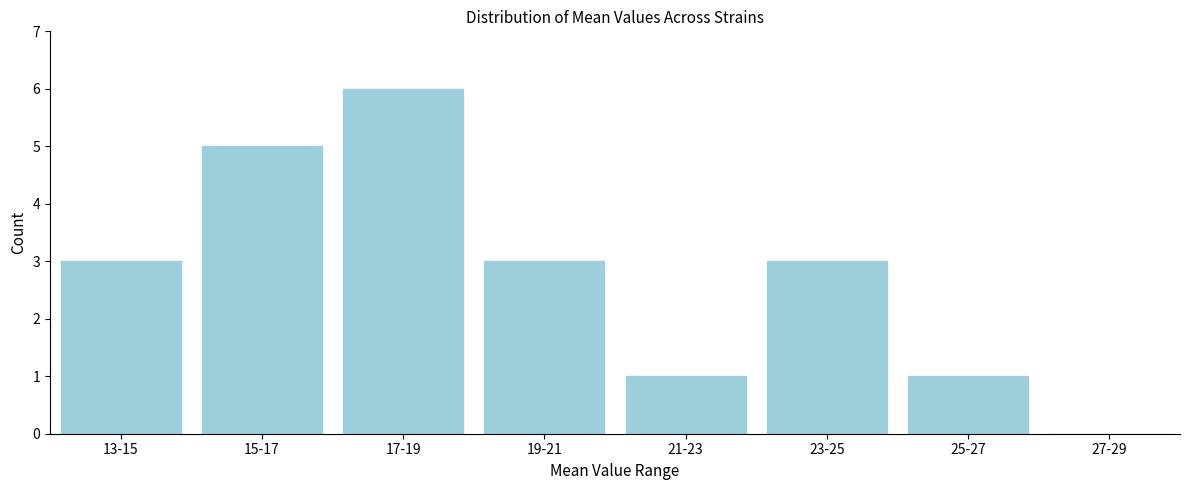

Reading right to left, list all the values displayed in this chart.

27-29=0	25-27=1	23-25=3	21-23=1	19-21=3	17-19=6	15-17=5	13-15=3